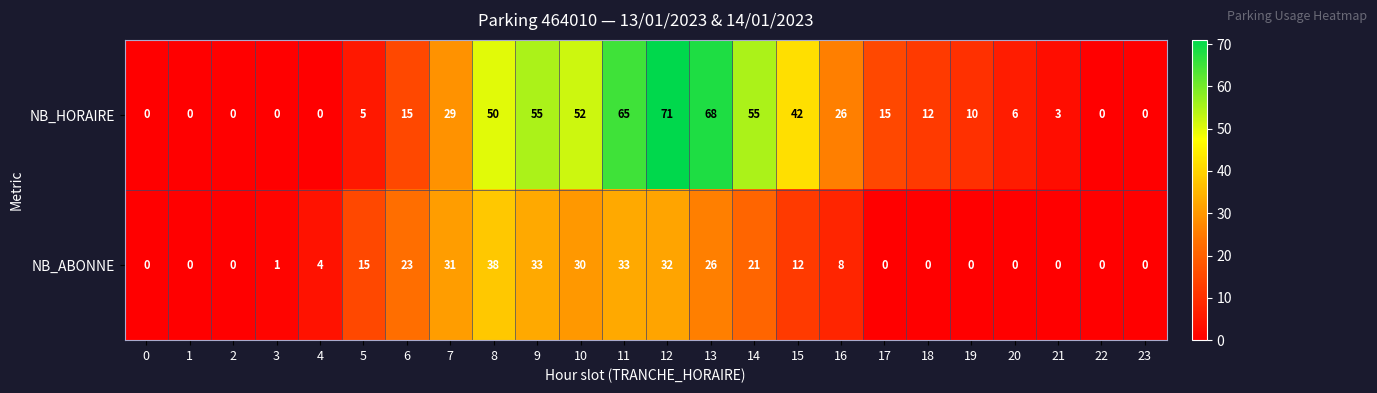

Which series has the widest spread of values?

NB_HORAIRE